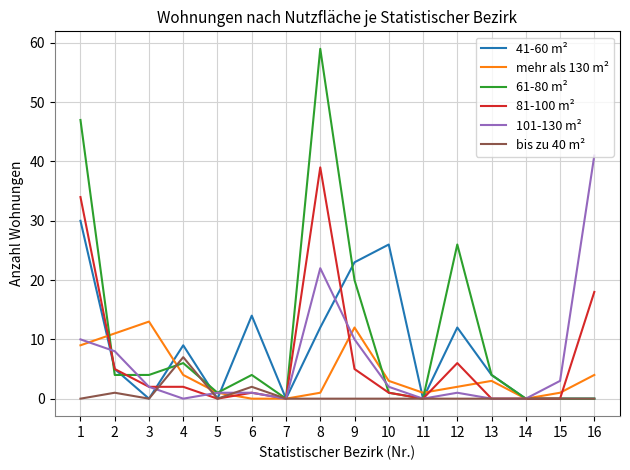

Rank the series by their maximum value, from highest to lowest.

61-80 m², 101-130 m², 81-100 m², 41-60 m², mehr als 130 m², bis zu 40 m²